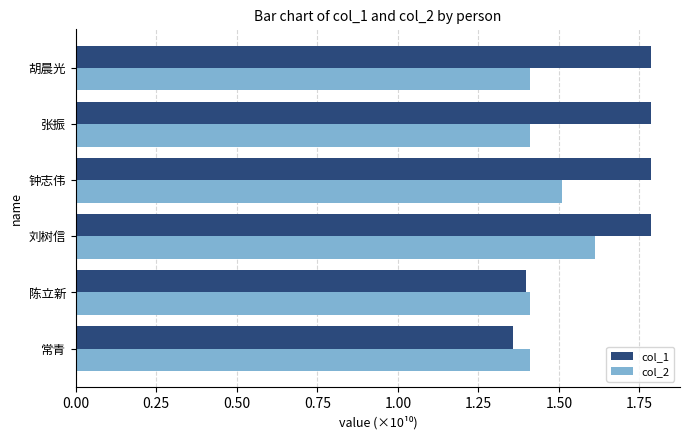

Between 刘树信 and 胡晨光, which series saw the biggest shift?

col_2